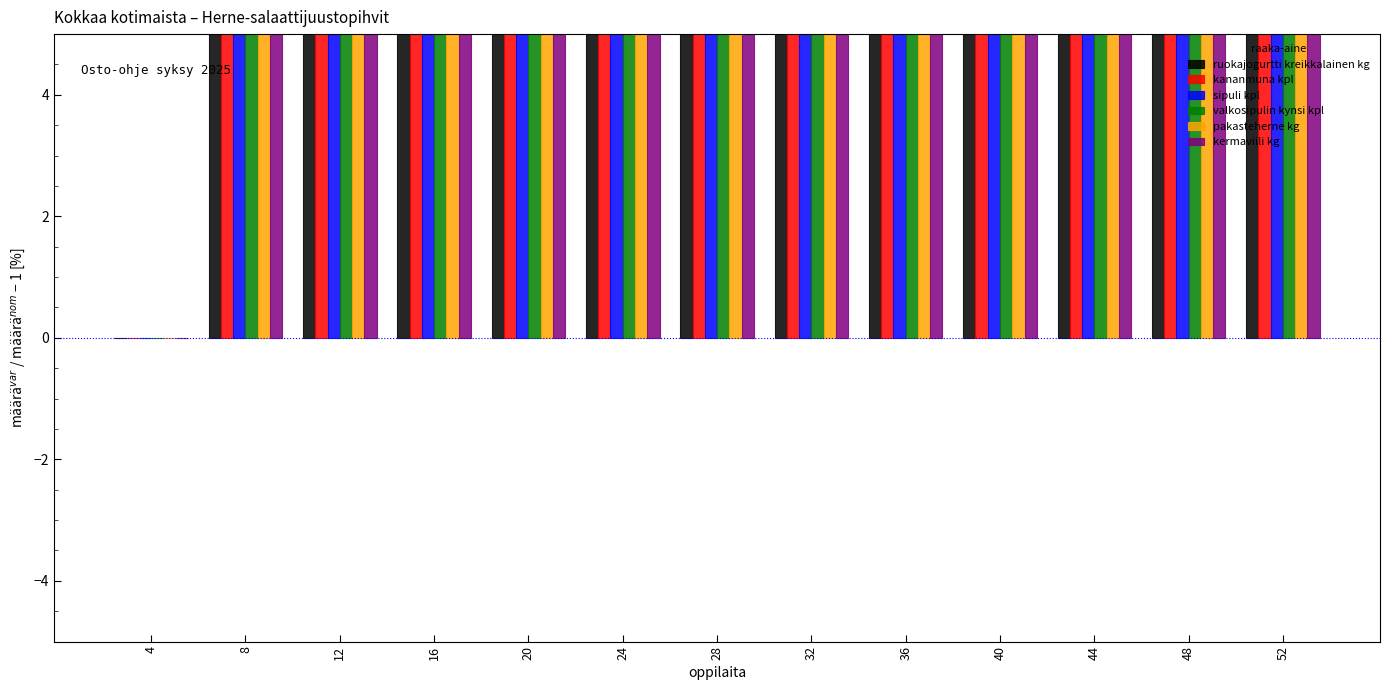

At which label does valkosipulin kynsi kpl first exceed 600?

32